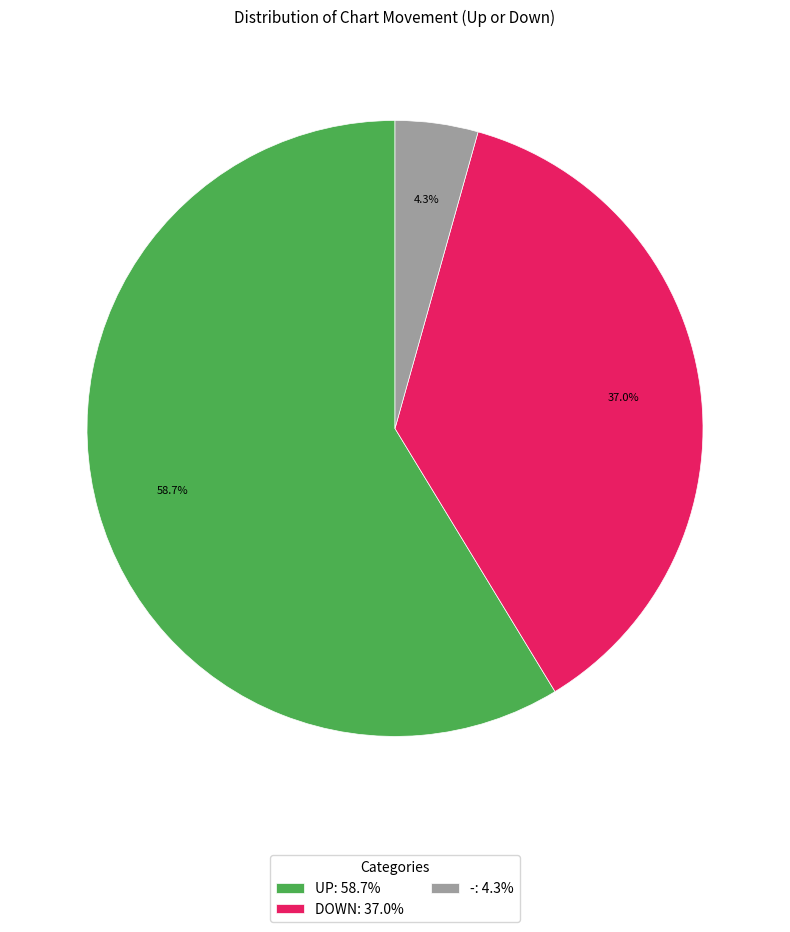

Is there any slice that represents more than half of the pie?

Yes